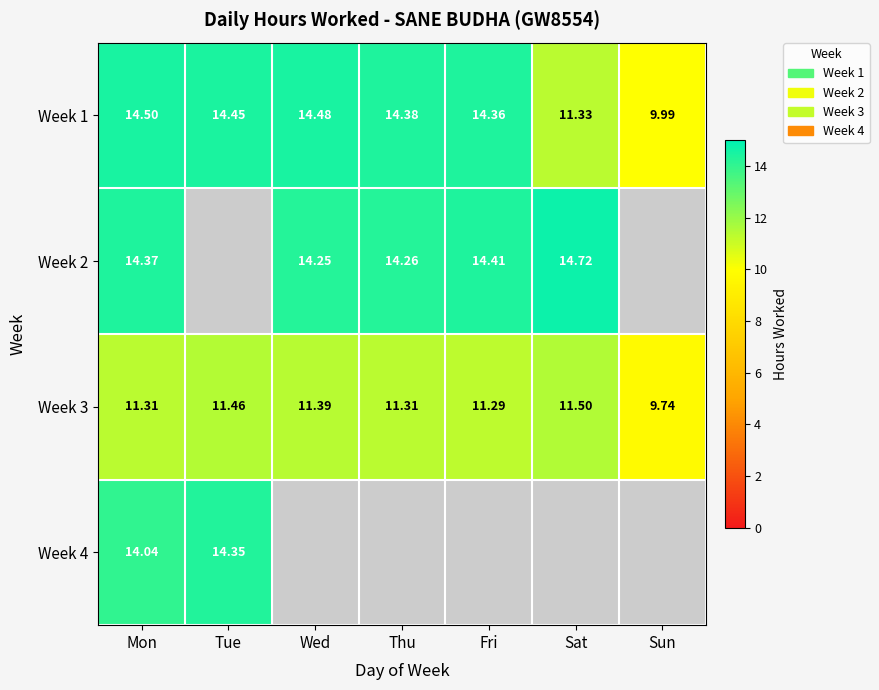

How many distinct data groups are displayed?

4